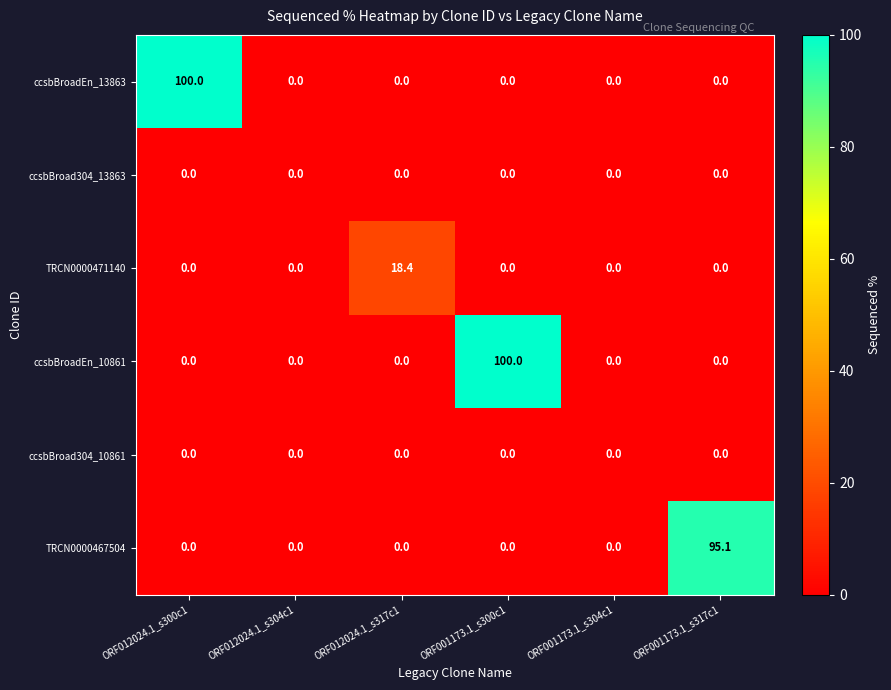

At how many categories does at least one series exceed 85?

3